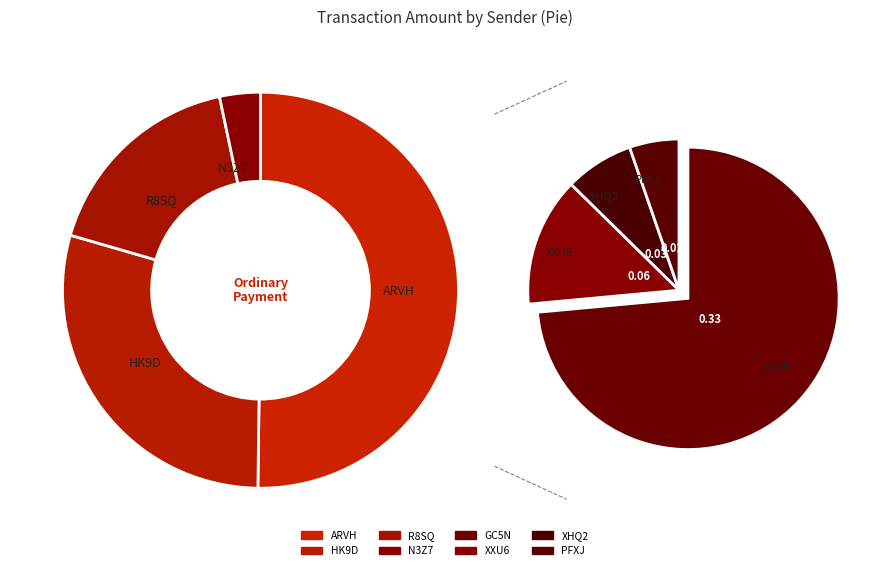

Is it true that 23 is 0% of the pie?

True